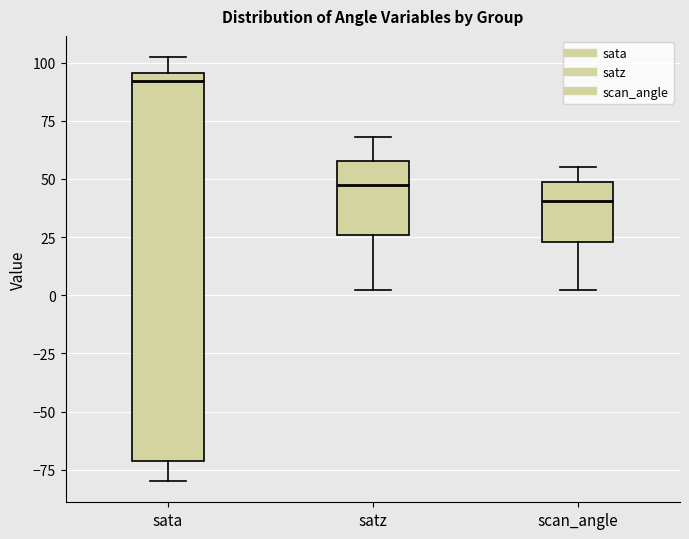

Reading left to right, transcribe this box plot: for each box, give where its median line is, the range the box spans, and where its two whiskers end, as read against the y-axis. The values are not printed on the chart, so give them approximately, as read against the axis.

sata: median 90, box -70 to 95, whiskers -80 to 100
satz: median 45, box 25 to 60, whiskers 0 to 70
scan_angle: median 40, box 25 to 50, whiskers 0 to 55